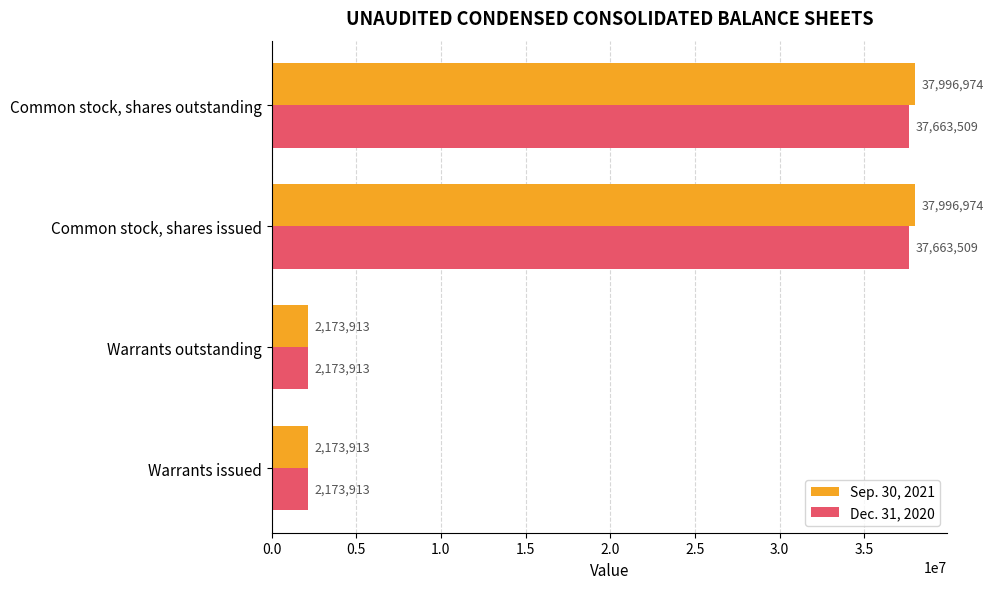

List the series in order of their peak value, lowest first.

Dec. 31, 2020, Sep. 30, 2021